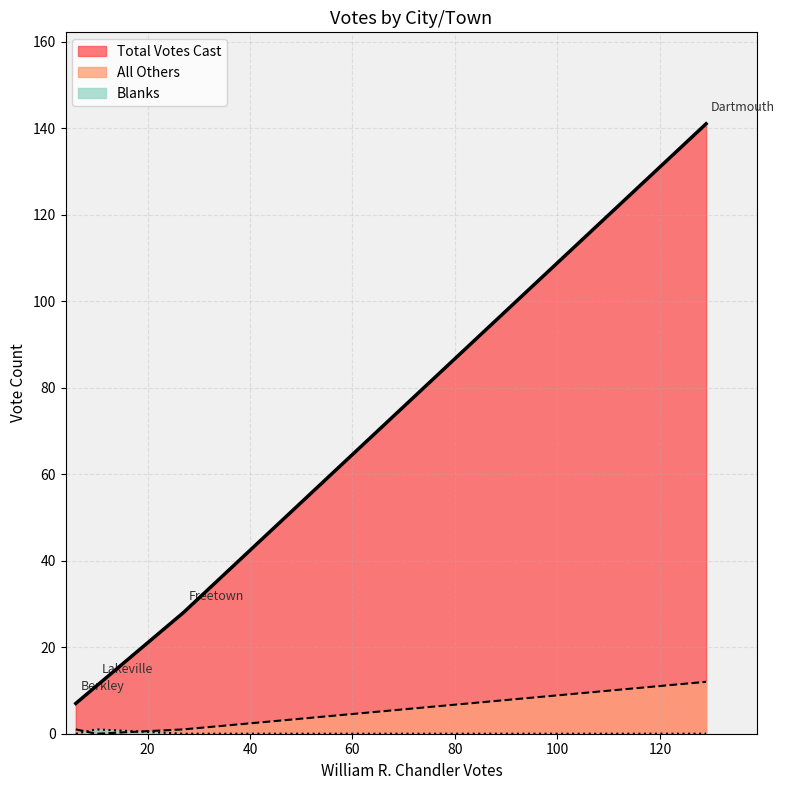

What is the greatest value displayed?

141